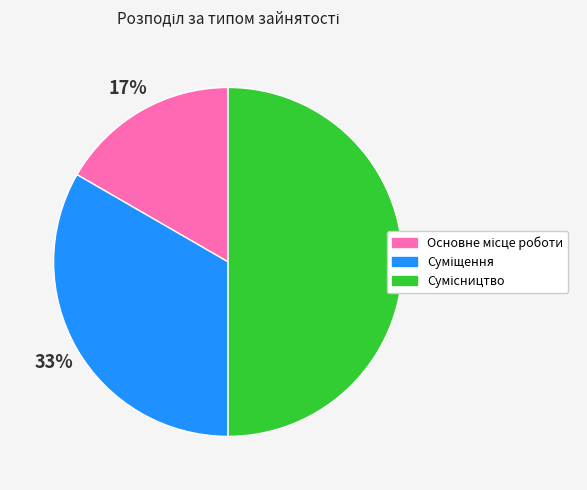

To the nearest percent, what is the difference between the largest and smallest slice percentages?

33%